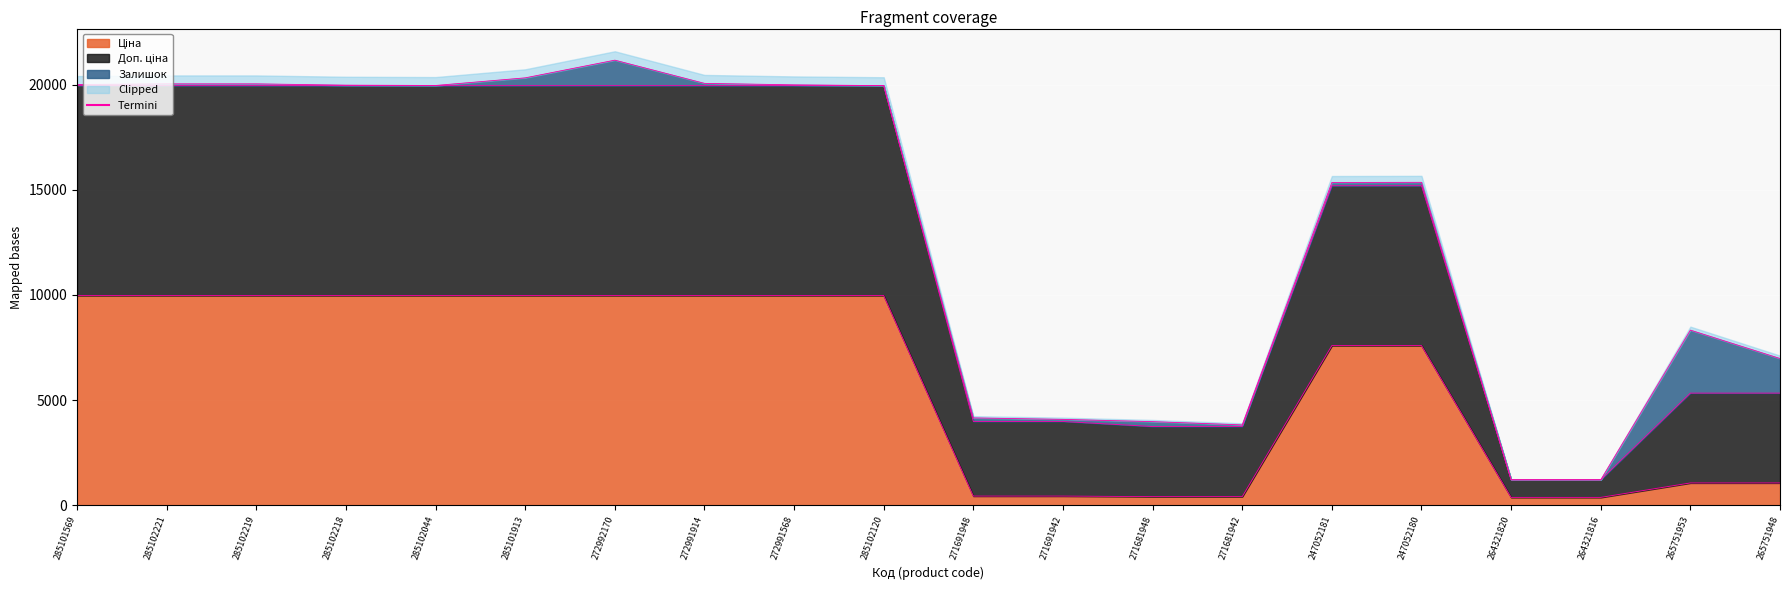

What is the change in value from 285102044 to 265751953?

-8907.6